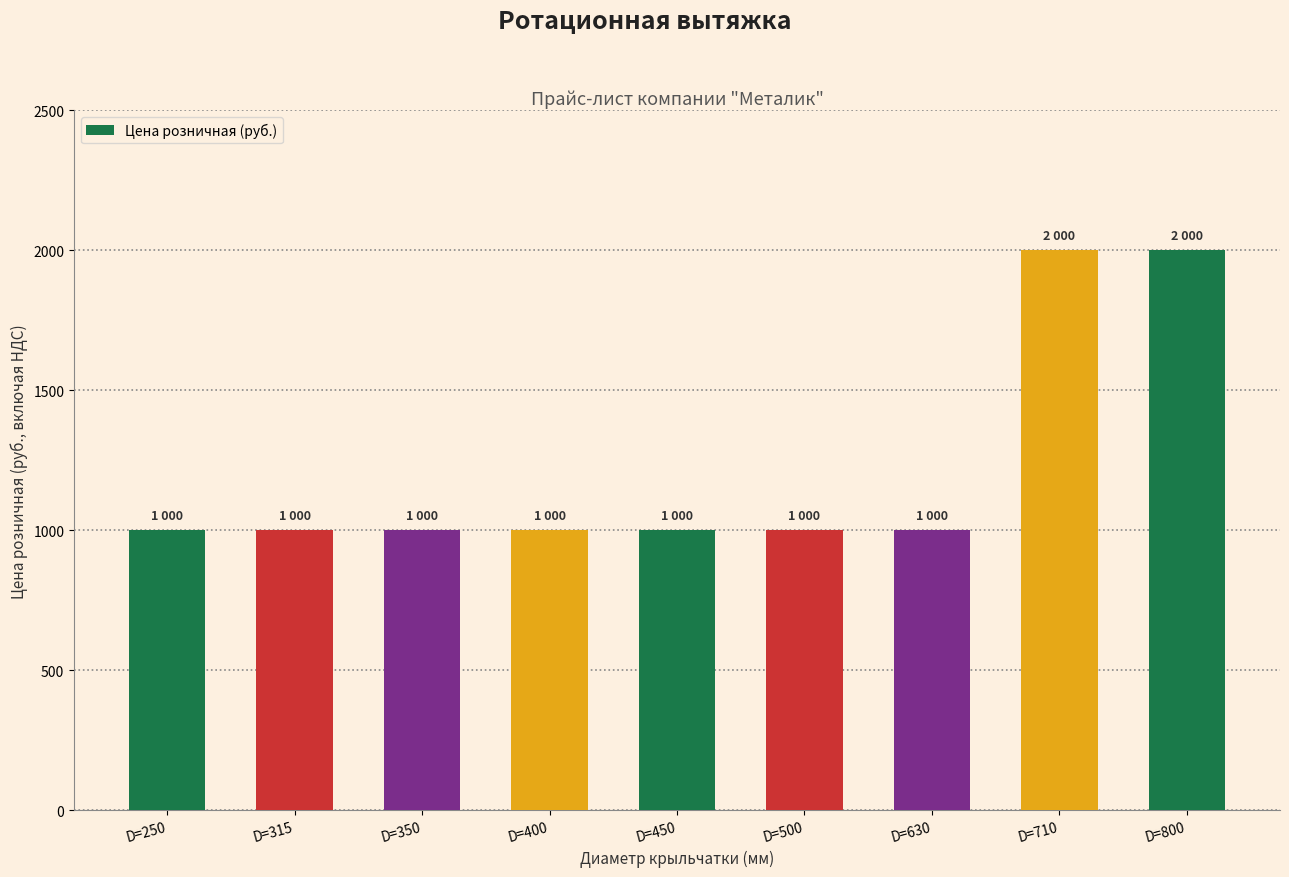

What is the change in value from D=400 to D=710?

+1000